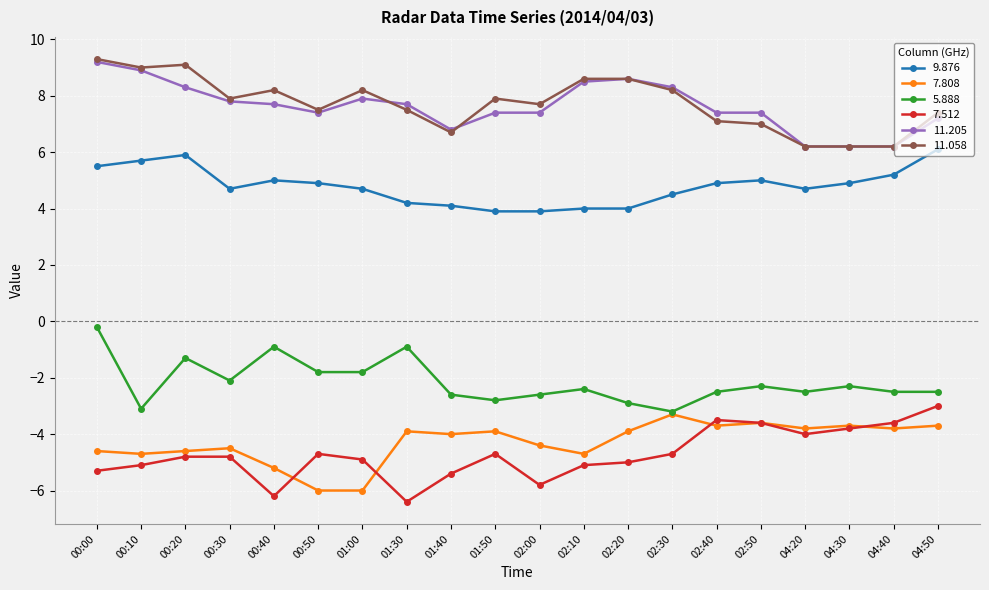

Is it true that 7.808 equals -0.8 at 04:20?

False